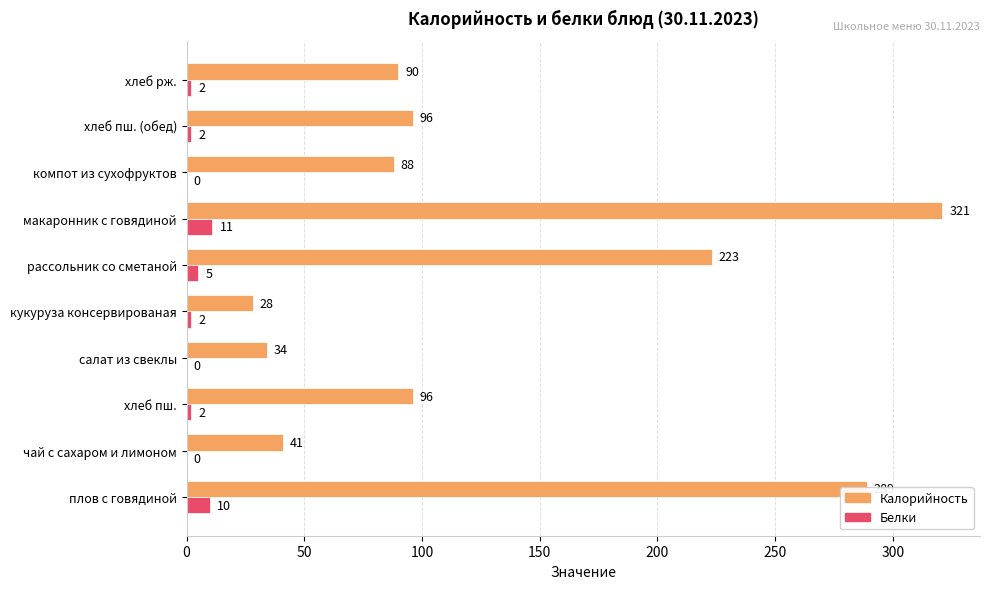

What is the maximum value shown in the chart?

321